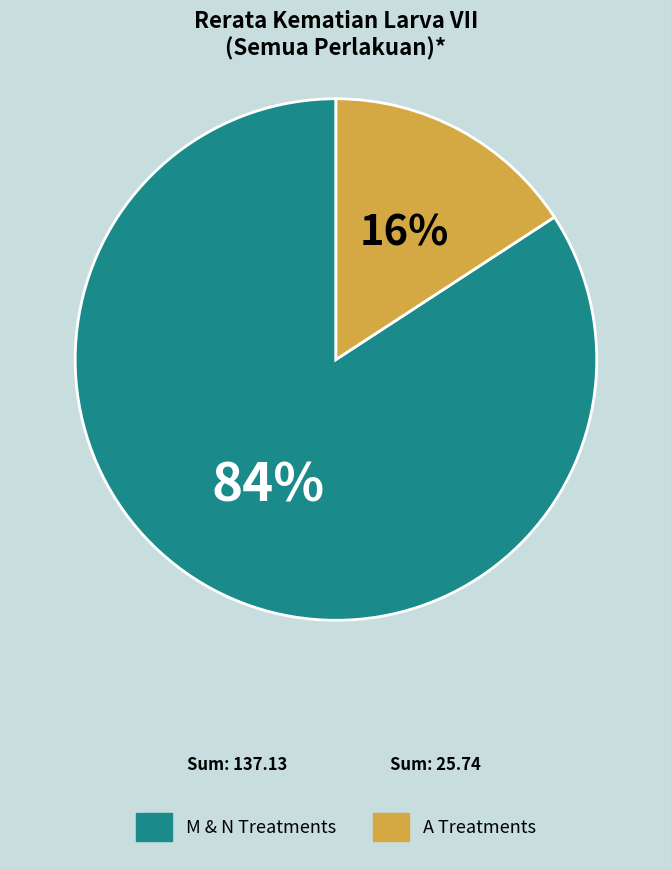

To the nearest percent, what is the average slice percentage?

50%